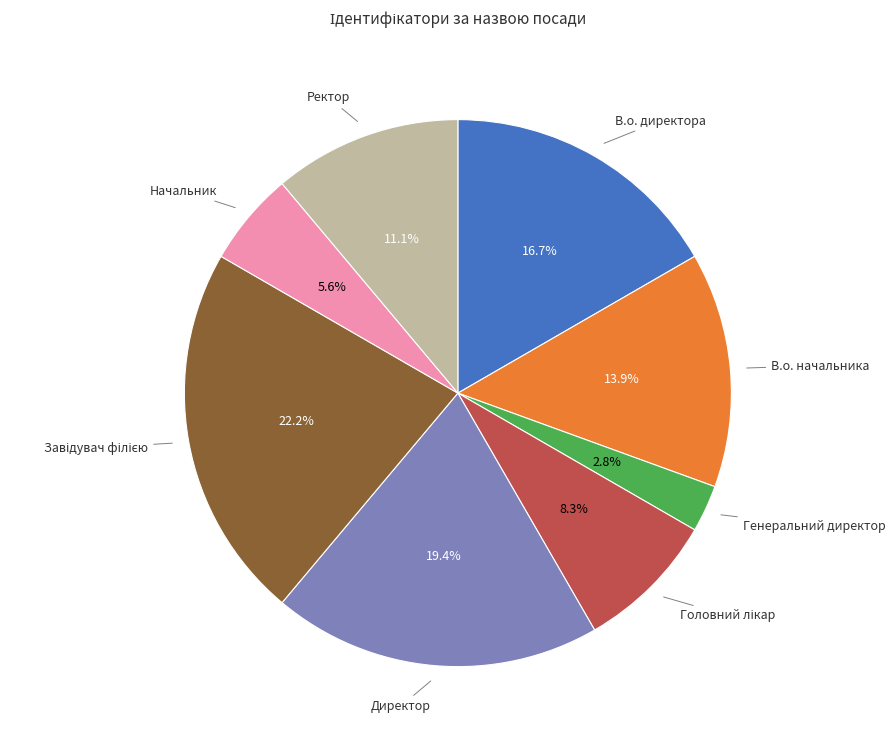

To the nearest percent, what is the average slice percentage?

12%